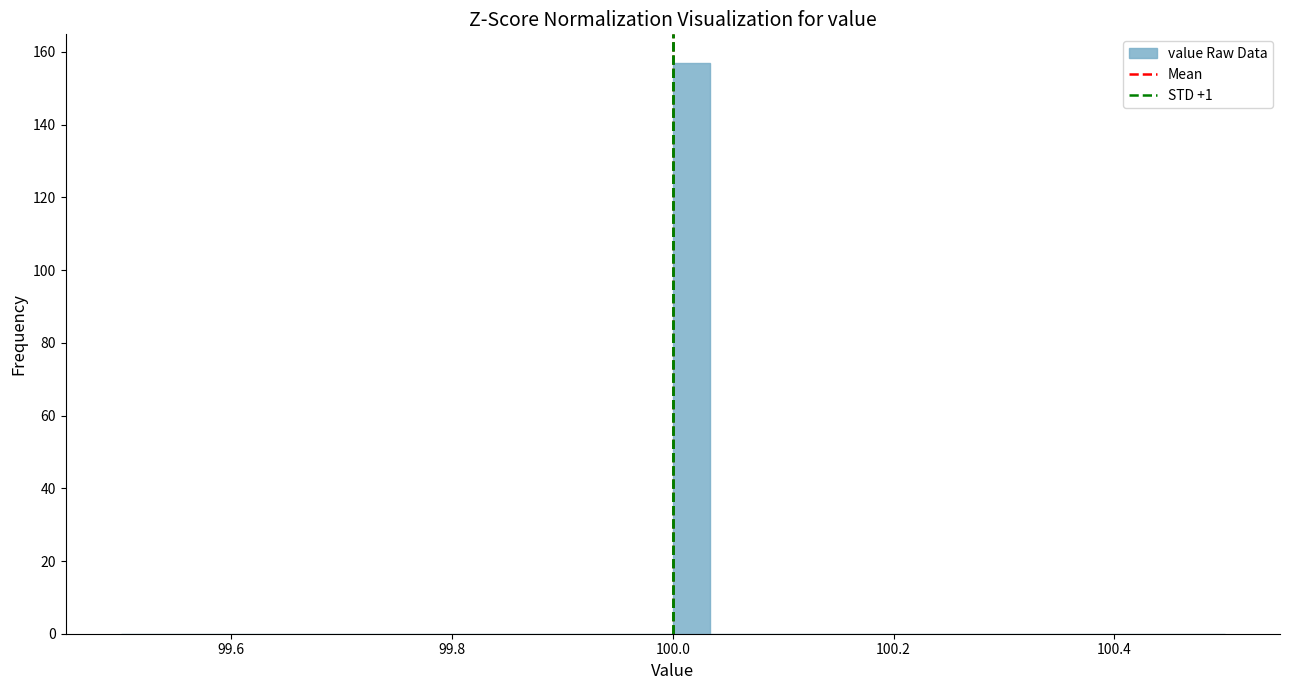

Around what value on the x-axis is the tallest bar? Give the approximate position of its centre, as read against the axis.

100.02